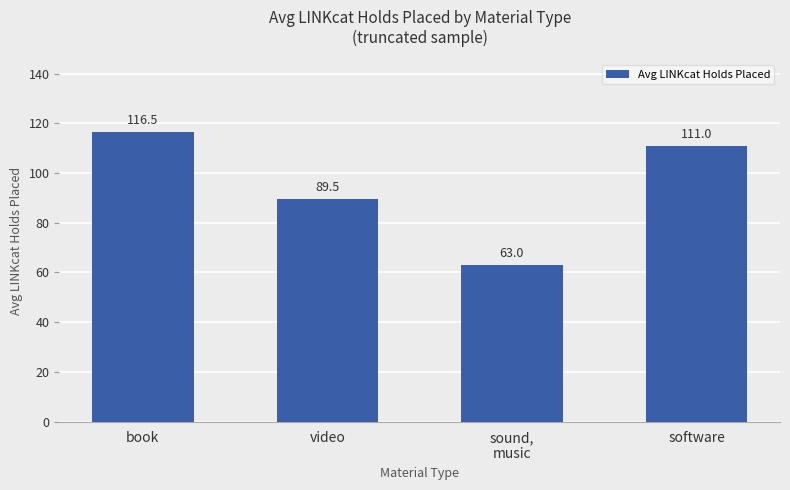

True or false: the data shows 63.0 at sound,
music.

True